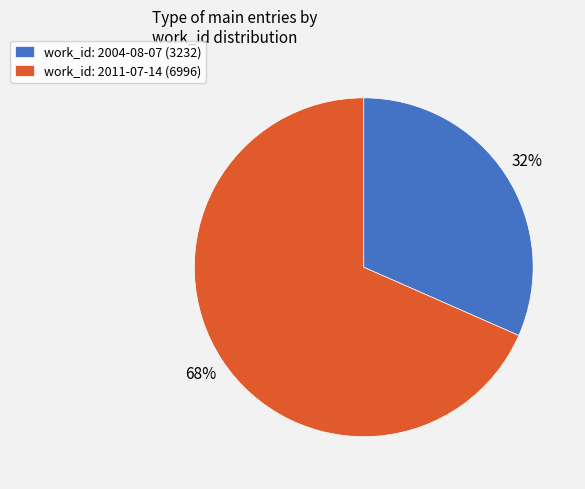

The work_id: 2011-07-14 (6996) slice represents 61% of the pie. True or false?

False